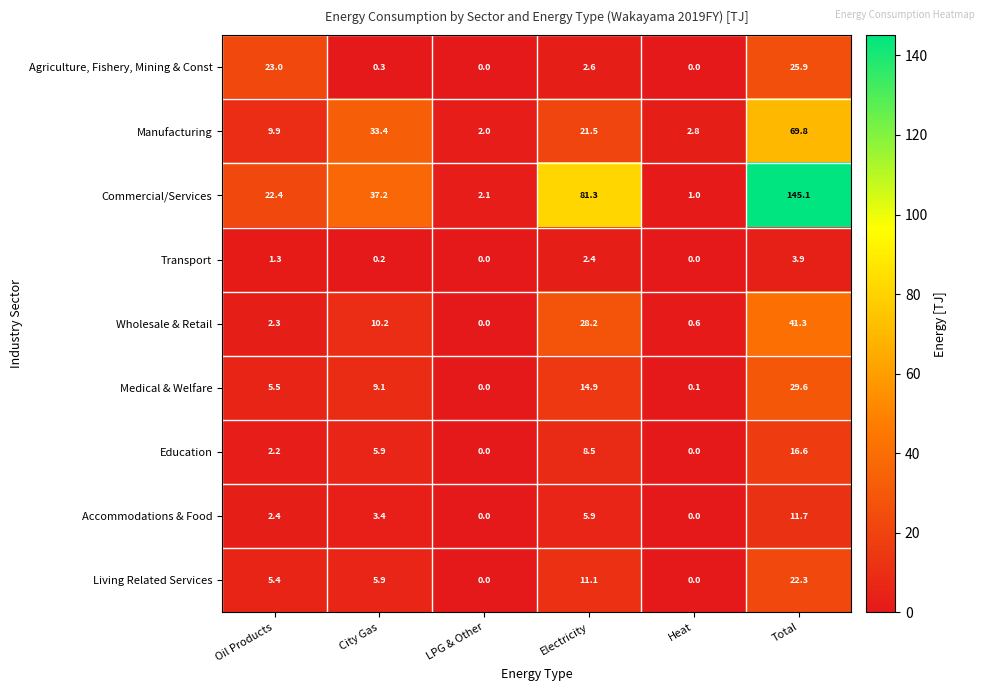

At which label is Commercial/Services closest to 73?

Electricity